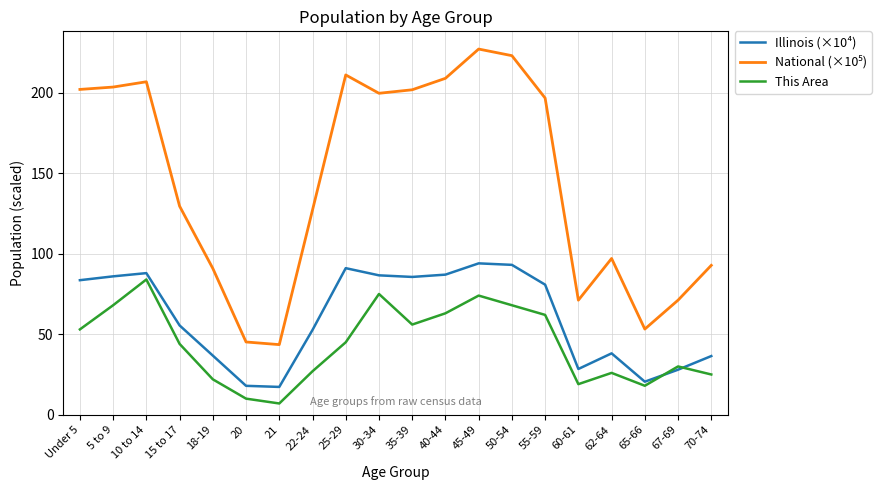

What is the total value across all series at 65-66?

91.7